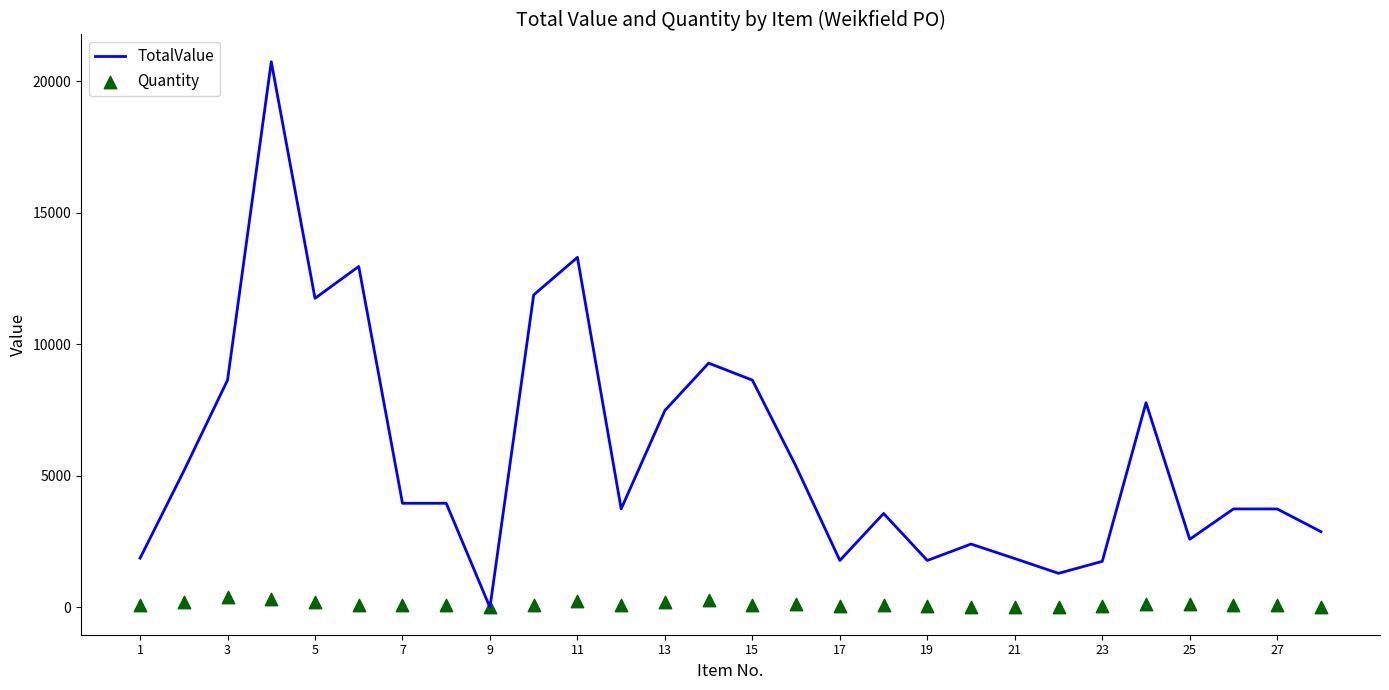

Which series contains the highest Y value?

TotalValue